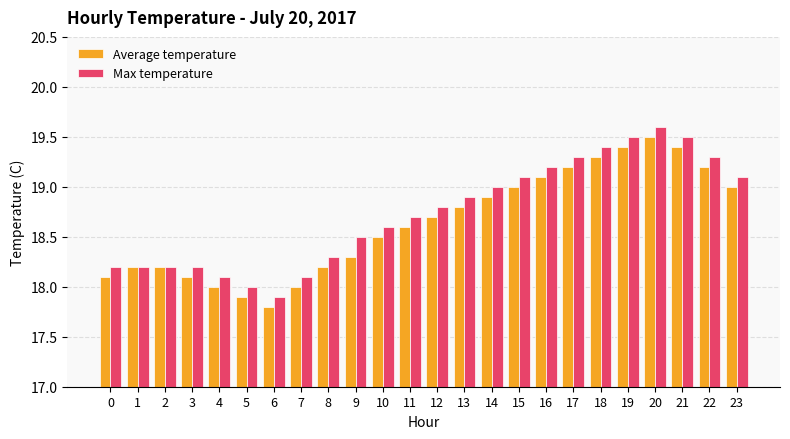

Is the value of Average temperature at 12 greater than the value of Max temperature at 3?

Yes